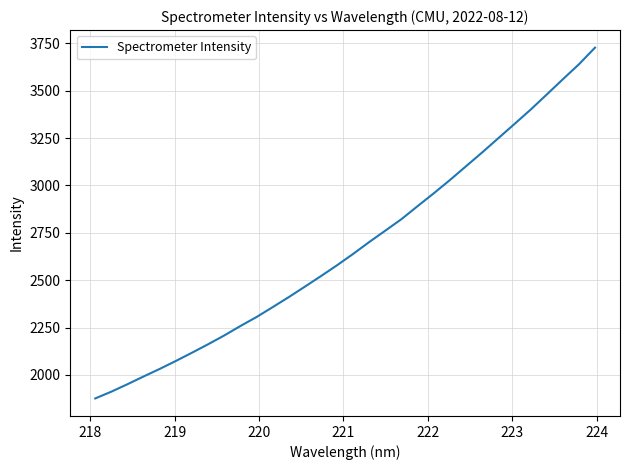

What is the greatest value displayed?

3727.9